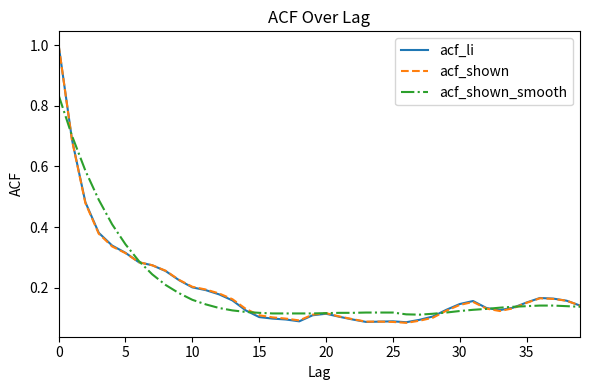

What is the greatest value displayed?

1.0